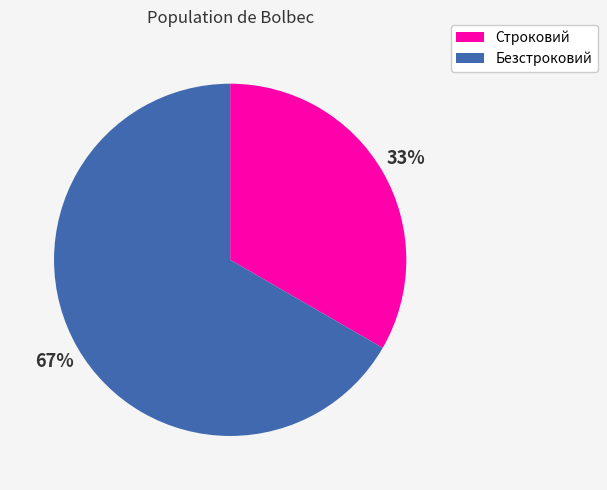

Do Строковий and Безстроковий together represent more than half of the pie?

Yes